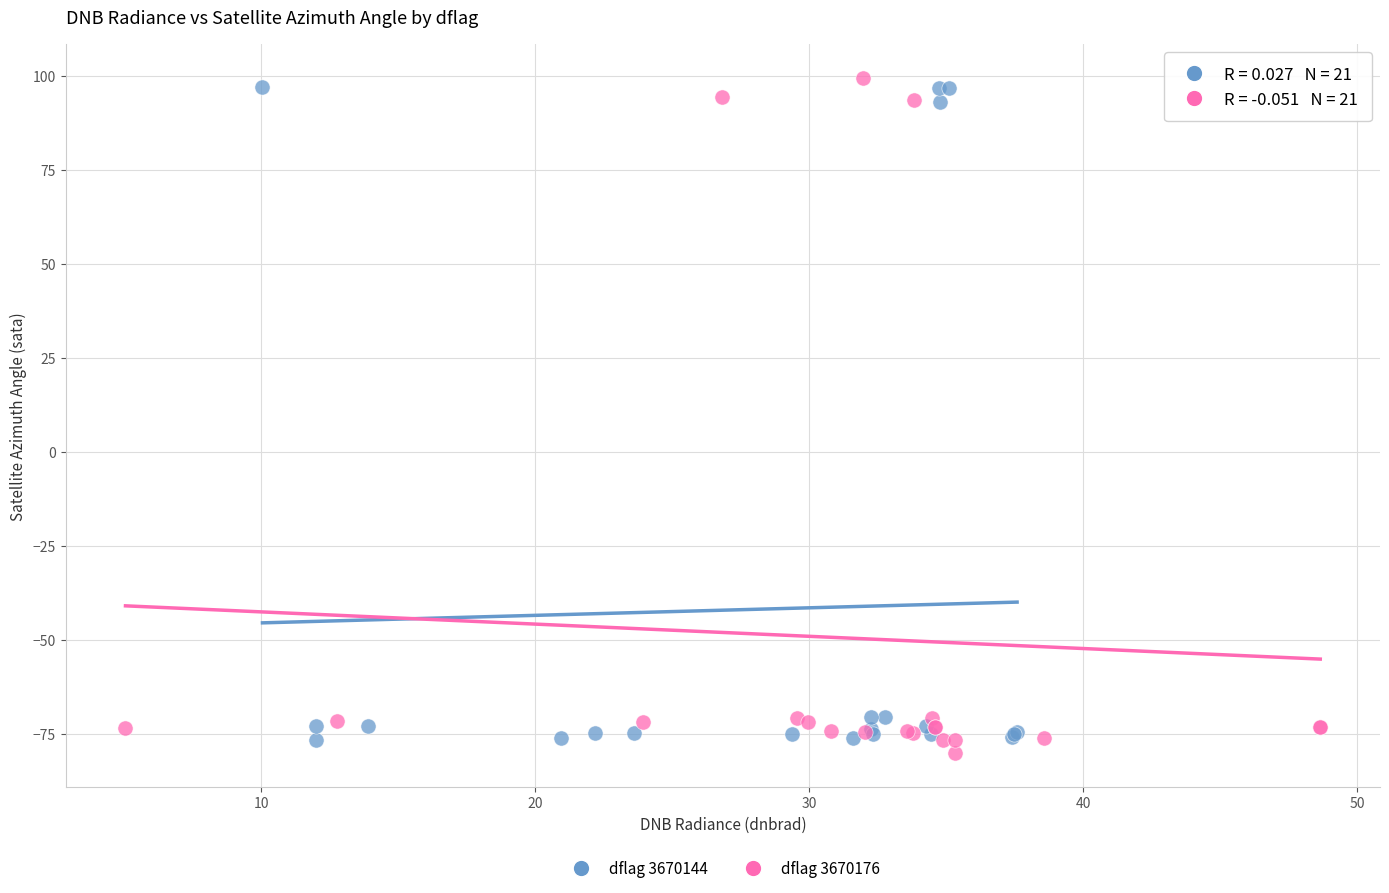

What are all the series names shown in the legend?

dflag 3670144, dflag 3670176